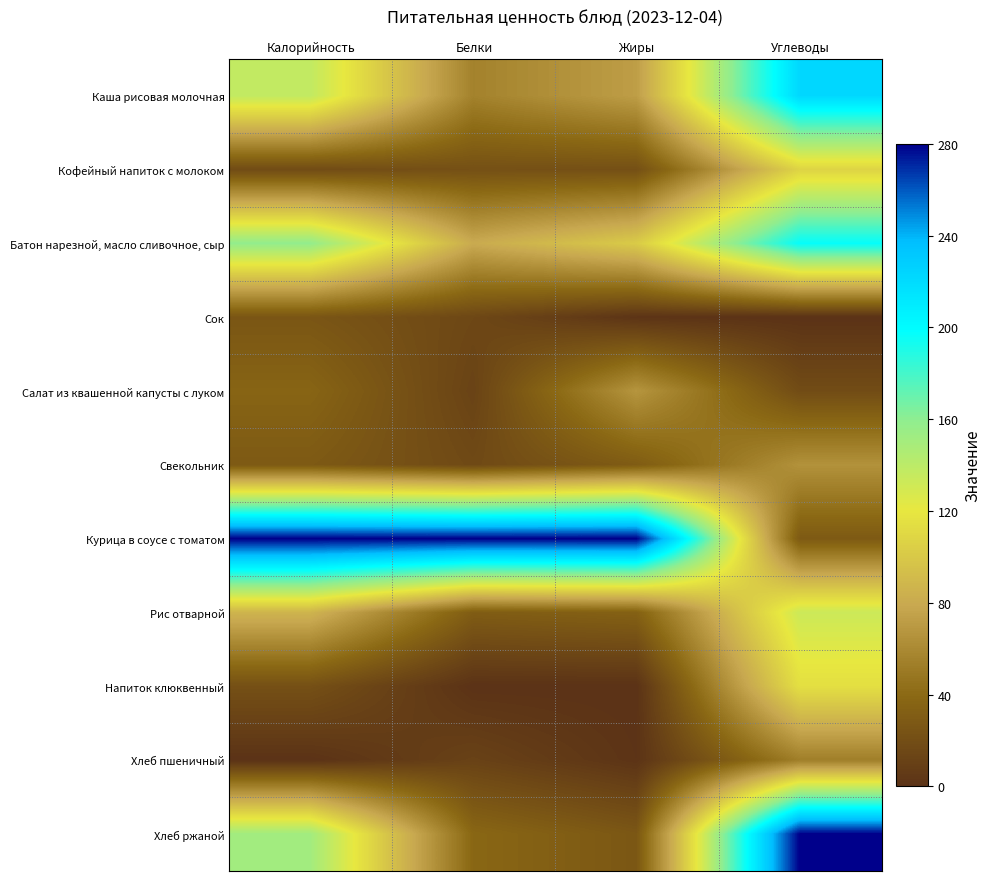

At how many categories does at least one series exceed 194?

4